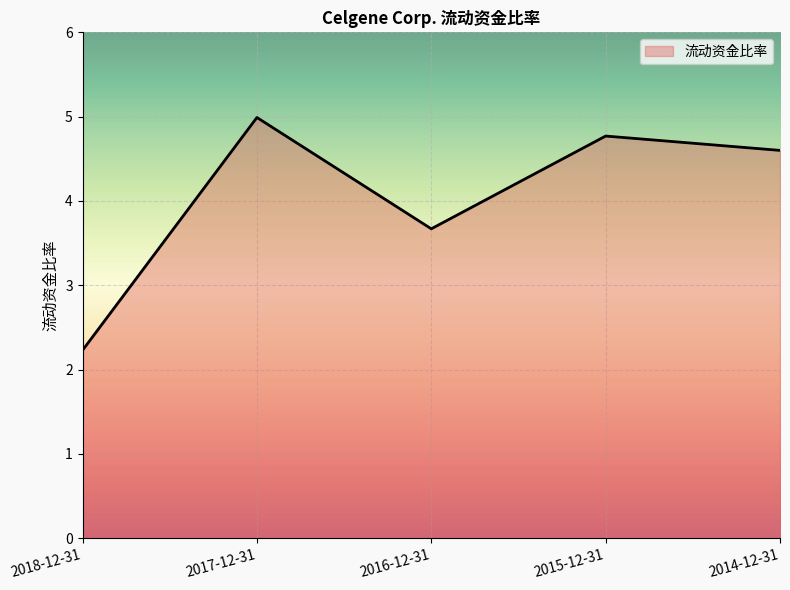

Which category has the highest value across all series?

2017-12-31